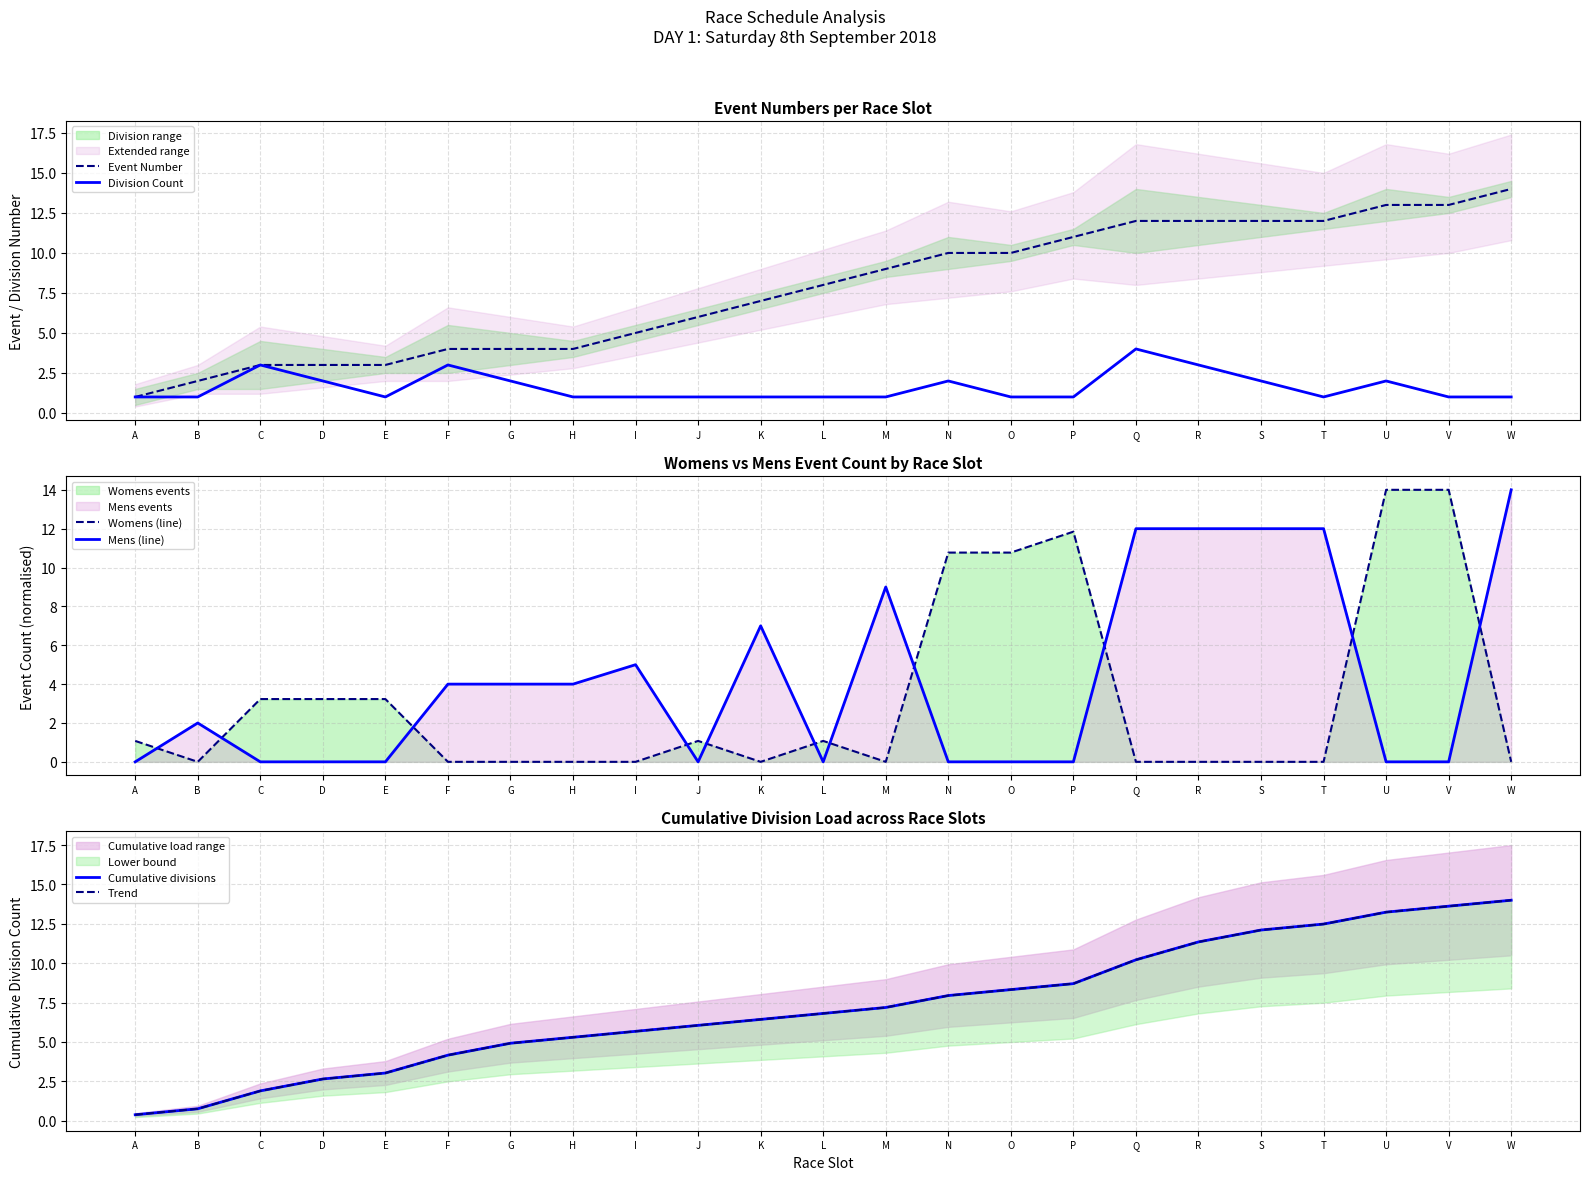

Is it true that Event Number equals 5.5 at R?

False